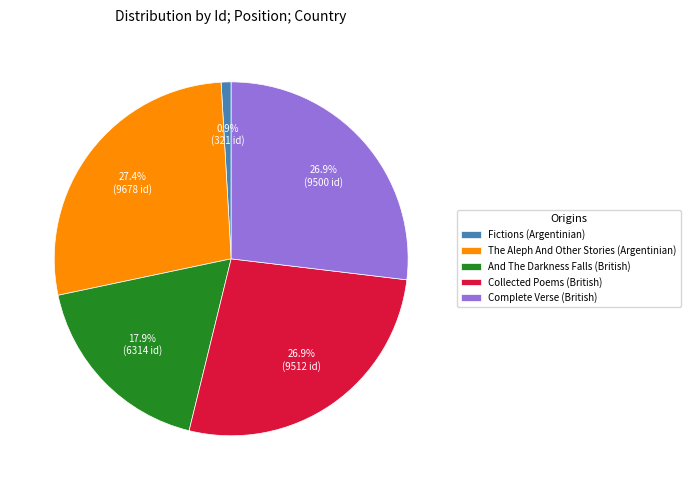

Is Collected Poems (British) the majority of the pie?

No